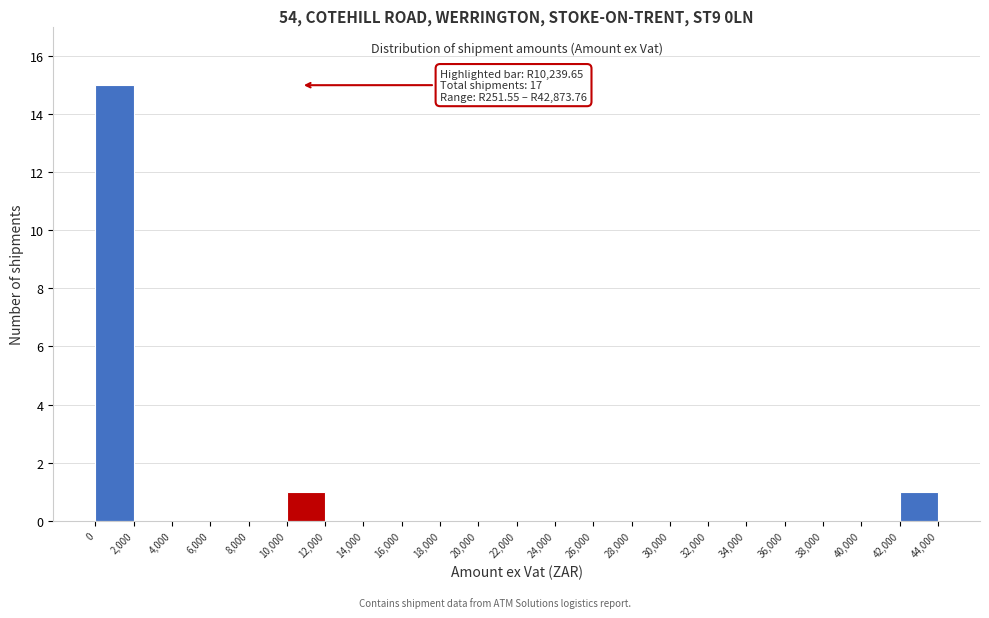

Over which range of the x-axis is the bar tallest?

0 to 2,000